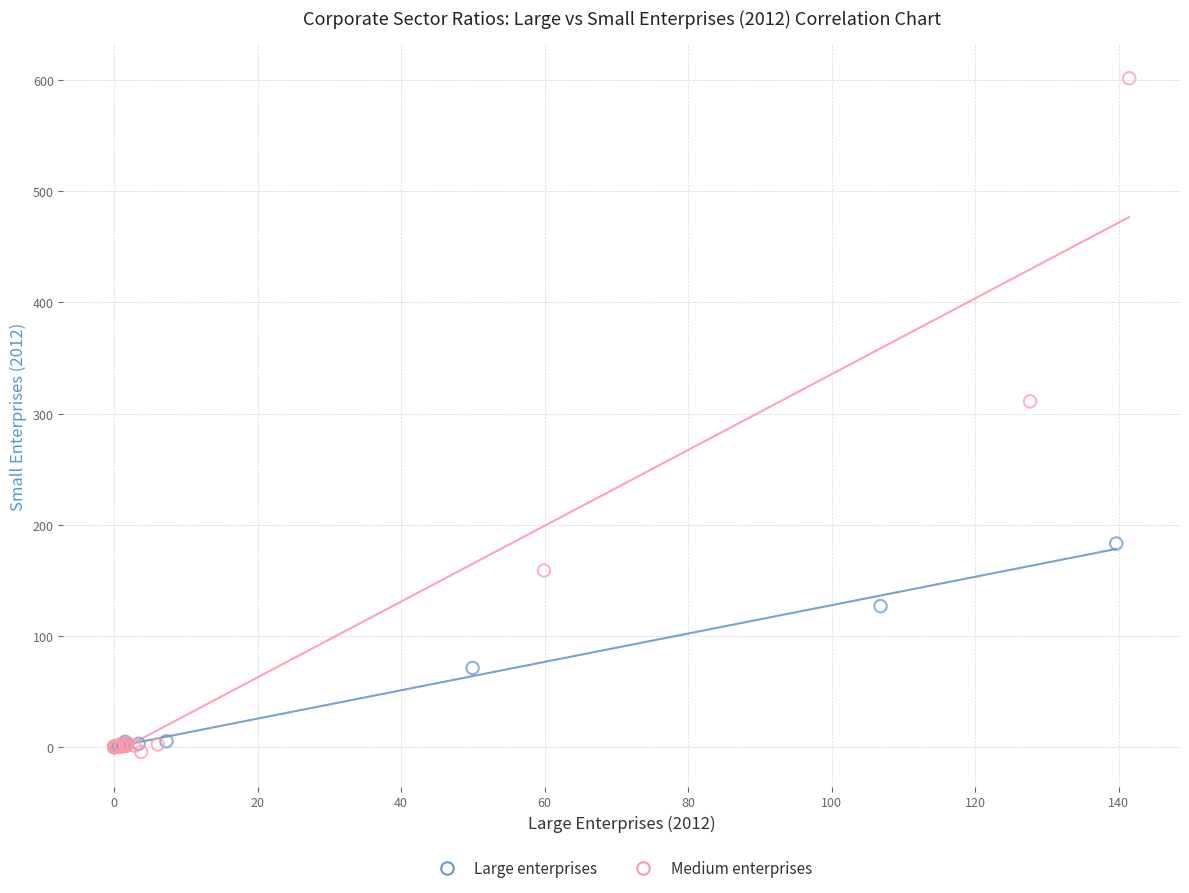

Which series contains the highest Y value?

Medium enterprises